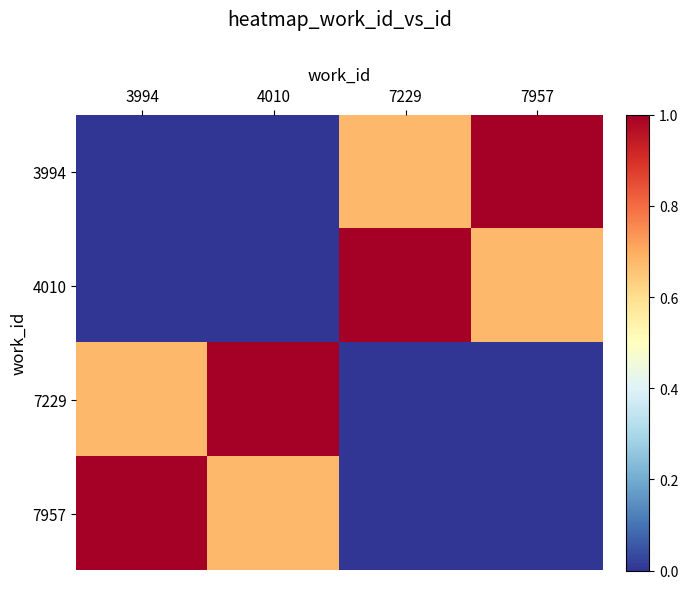

How many distinct data groups are displayed?

4